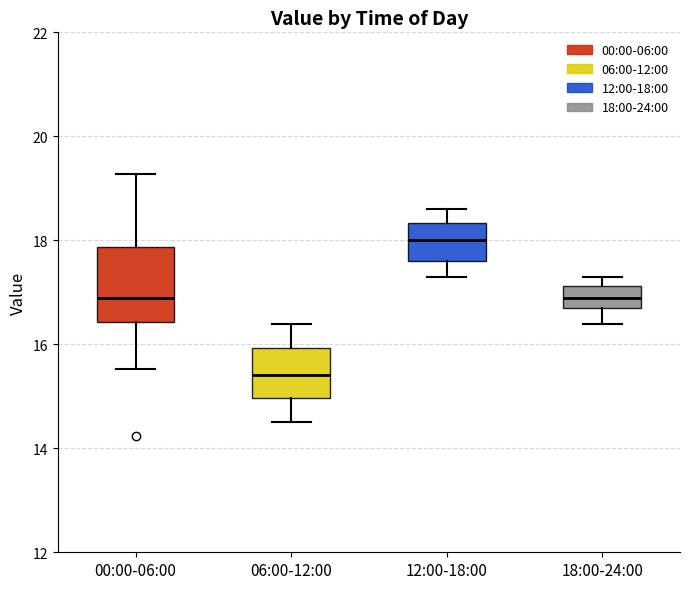

Which box is the tallest, from its lower edge to its upper edge?

00:00-06:00